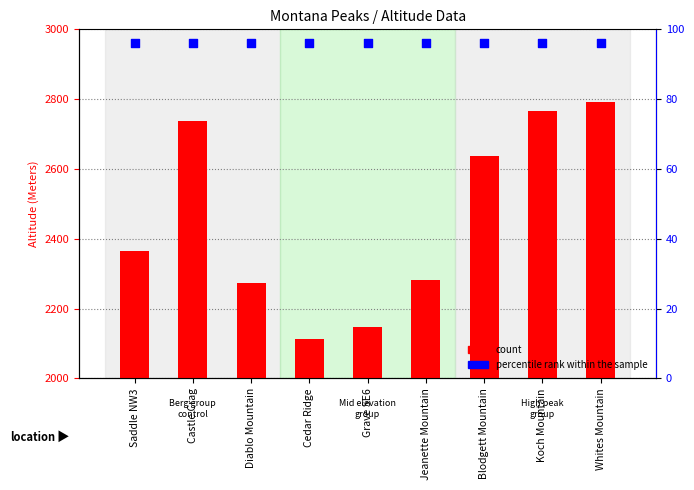

What is the total value across all series at Whites Mountain?

2889